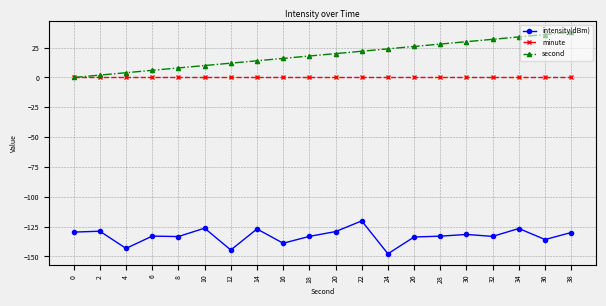

What is the highest value of the second series?

38.0